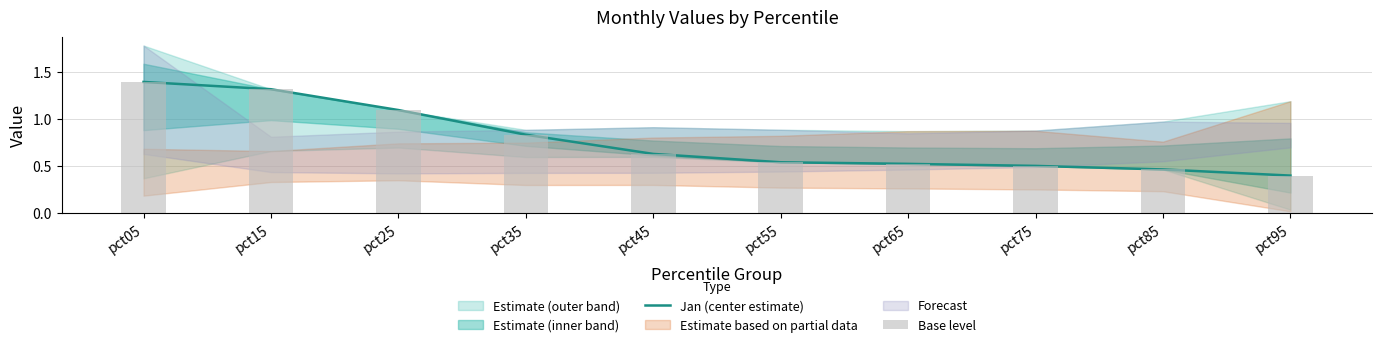

What is the difference between the second highest and minimum values in the Jan (center estimate) series?

0.9